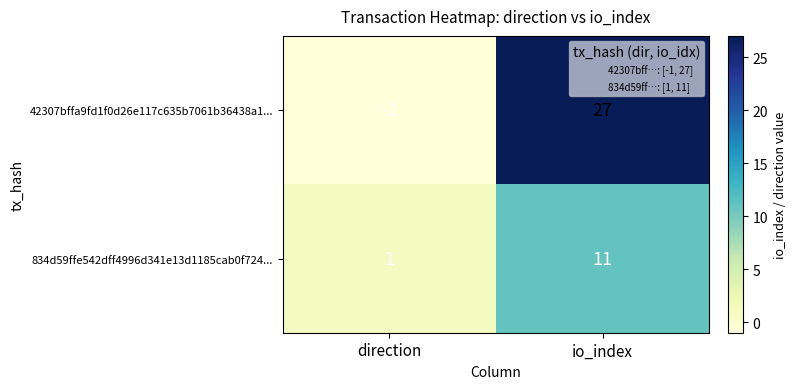

At which category is the sum across all series the highest?

io_index